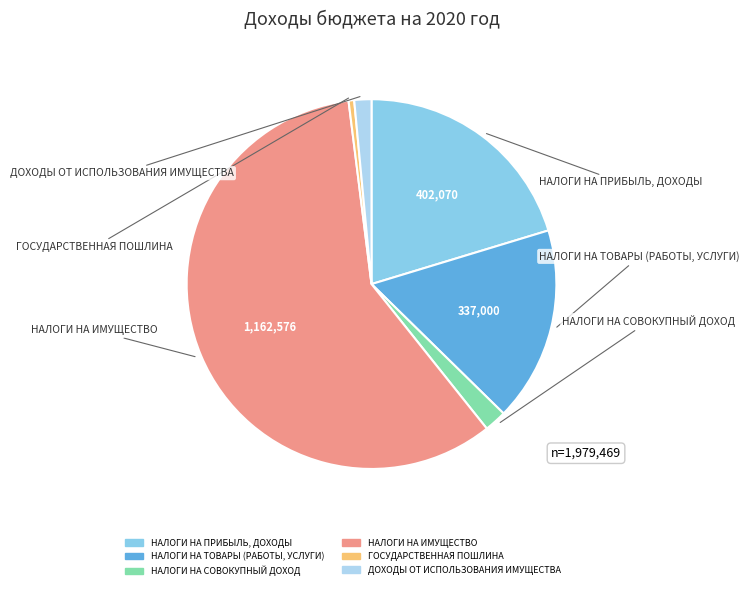

Which category accounts for the majority?

НАЛОГИ НА ИМУЩЕСТВО